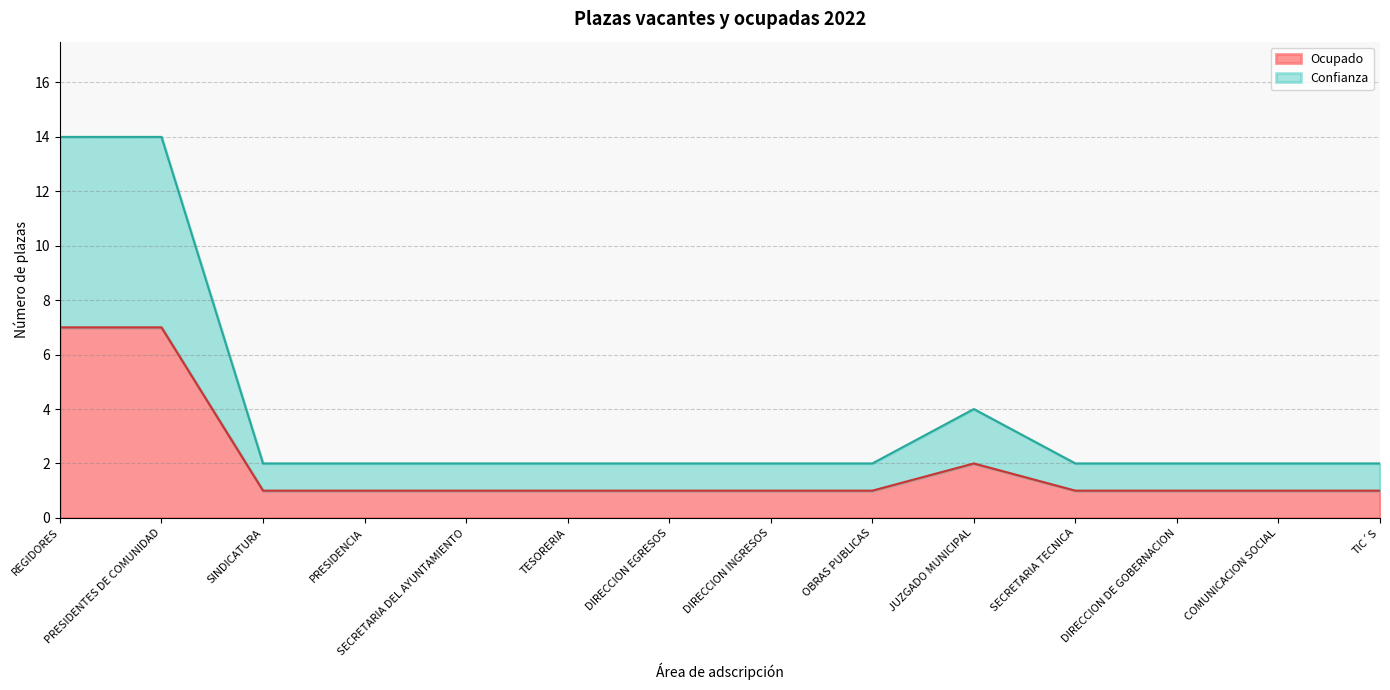

How many lines are shown in the chart?

2